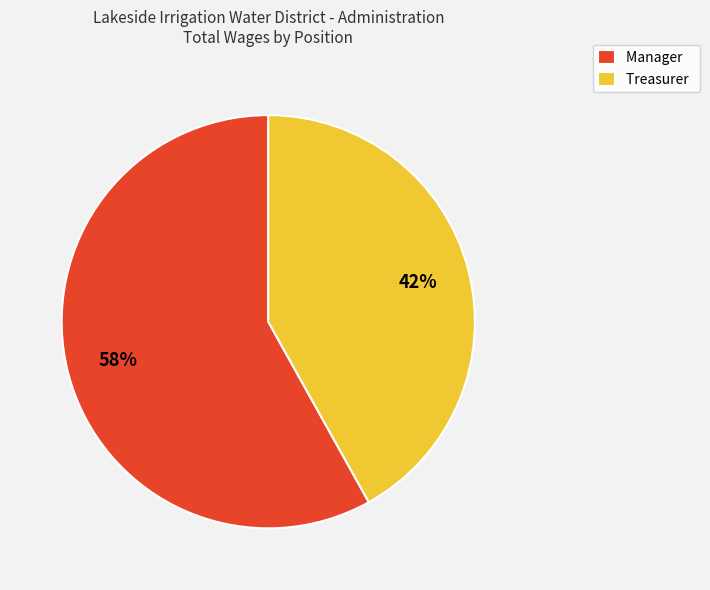

True or false: Treasurer accounts for 34% of the total.

False